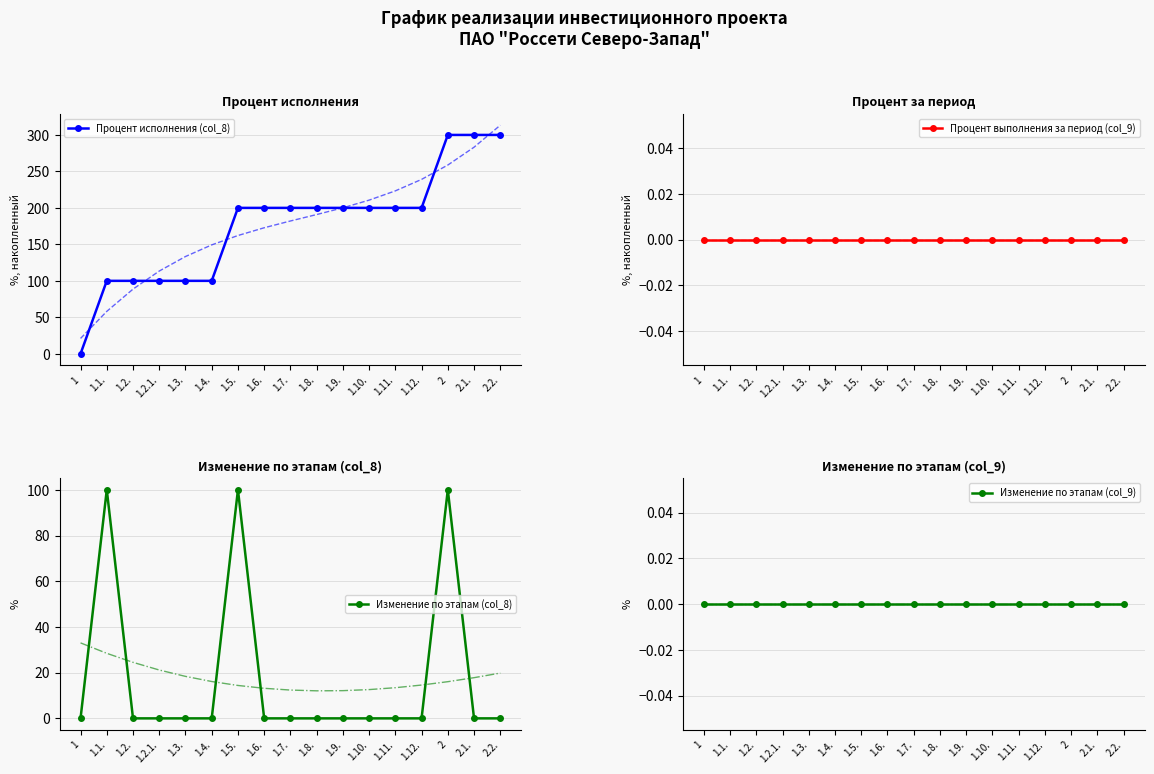

Which series has the widest spread of values?

Процент исполнения (col_8)